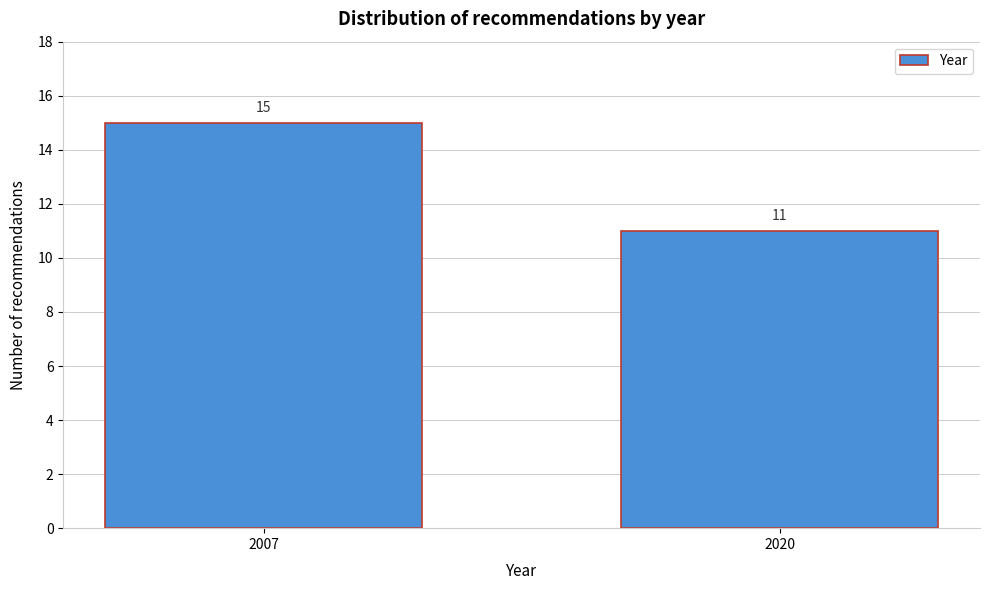

Reading left to right, list all the values displayed in this chart.

15	11